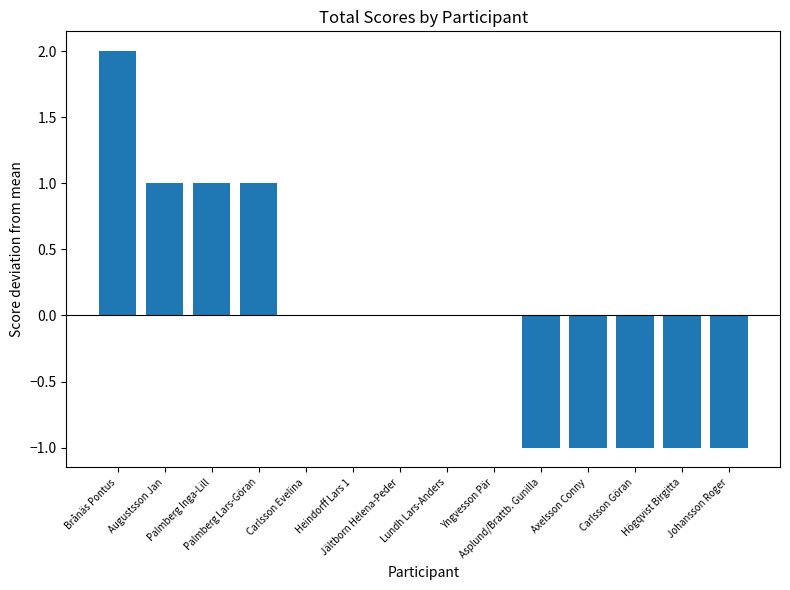

How many distinct data groups are displayed?

1